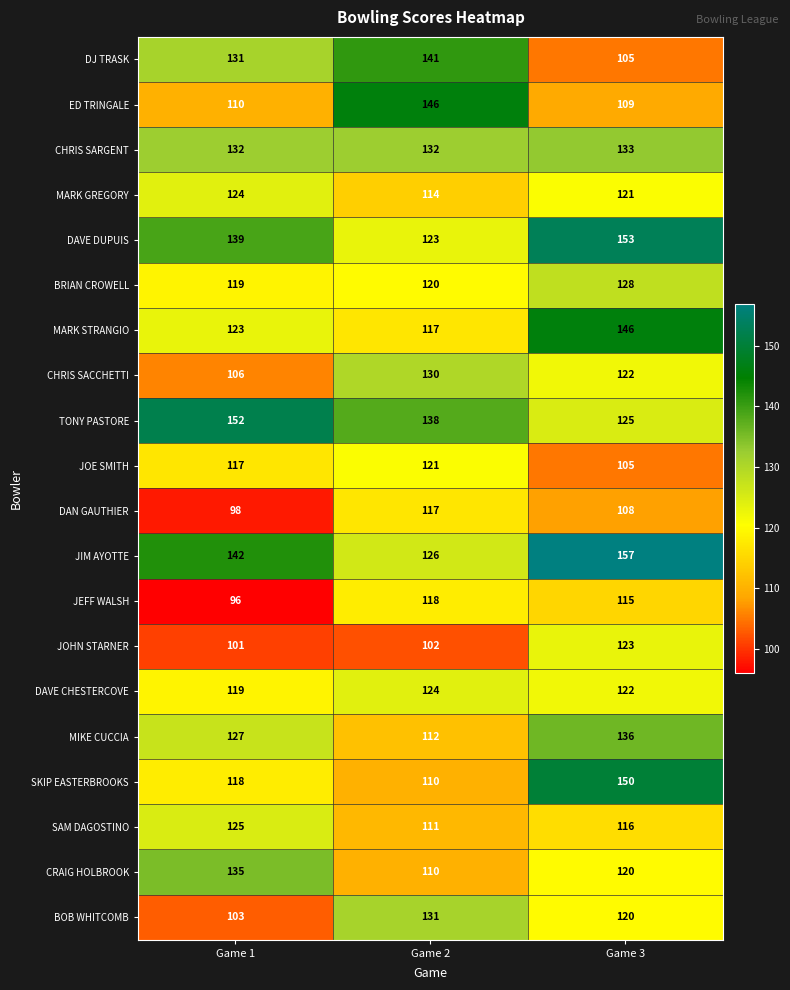

What is the minimum value shown in the chart?

96